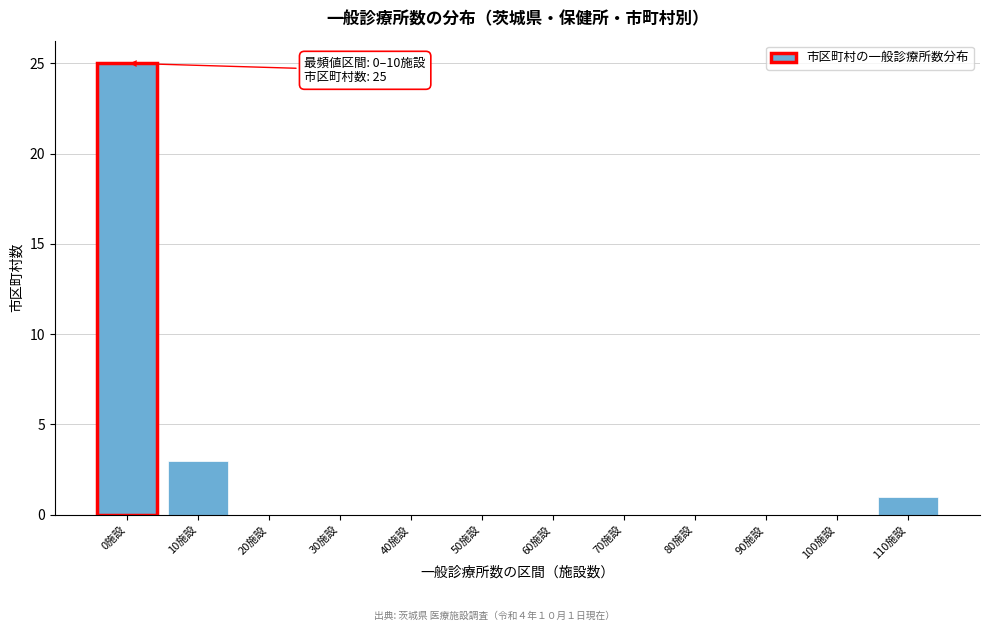

Reading left to right, what are all the values shown in this chart?

0施設=25	10施設=3	20施設=0	30施設=0	40施設=0	50施設=0	60施設=0	70施設=0	80施設=0	90施設=0	100施設=0	110施設=1